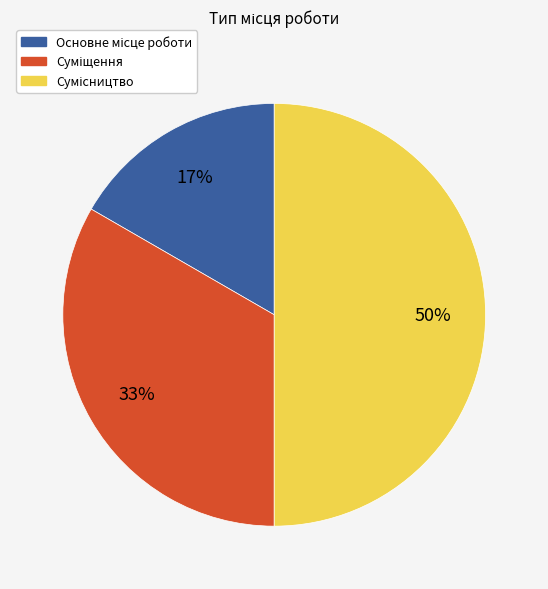

To the nearest percent, what is the average slice percentage?

33%